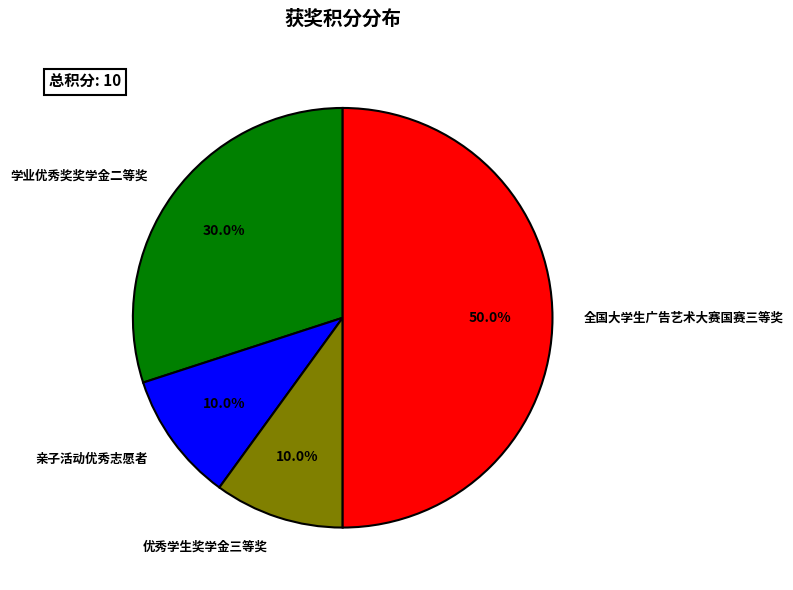

What is the largest slice in the pie chart?

全国大学生广告艺术大赛国赛三等奖